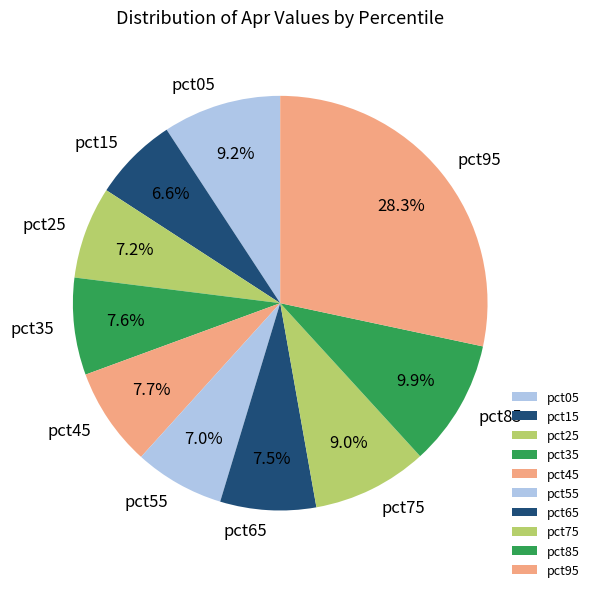

How many segments does this pie chart have?

10